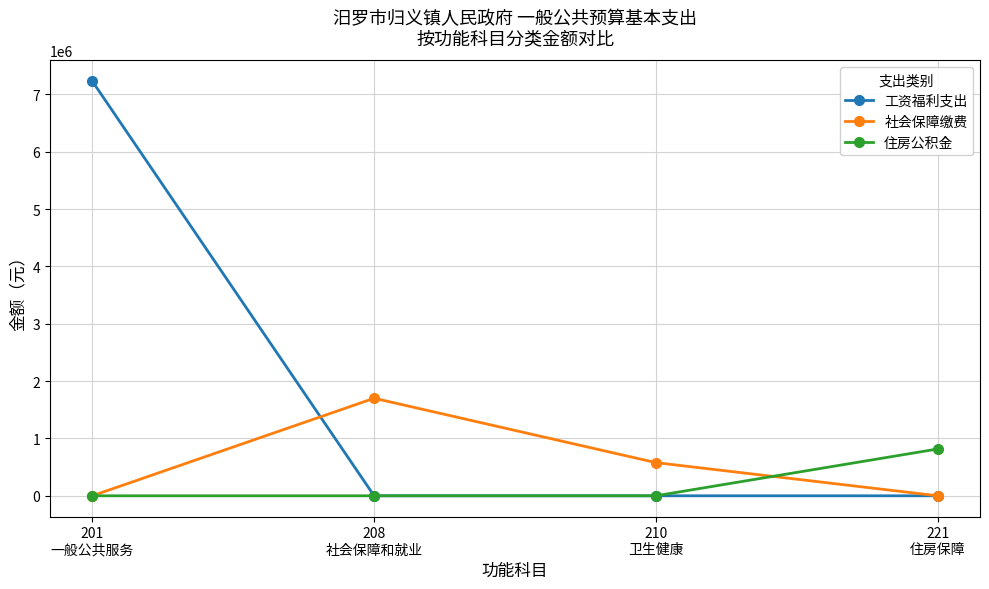

Reading left to right, extract all data points from this chart.

工资福利支出: 7229315.0	0.0	0.0	0.0
社会保障缴费: 0.0	1700877.0	578298.2	0.0
住房公积金: 0.0	0.0	0.0	816421.0